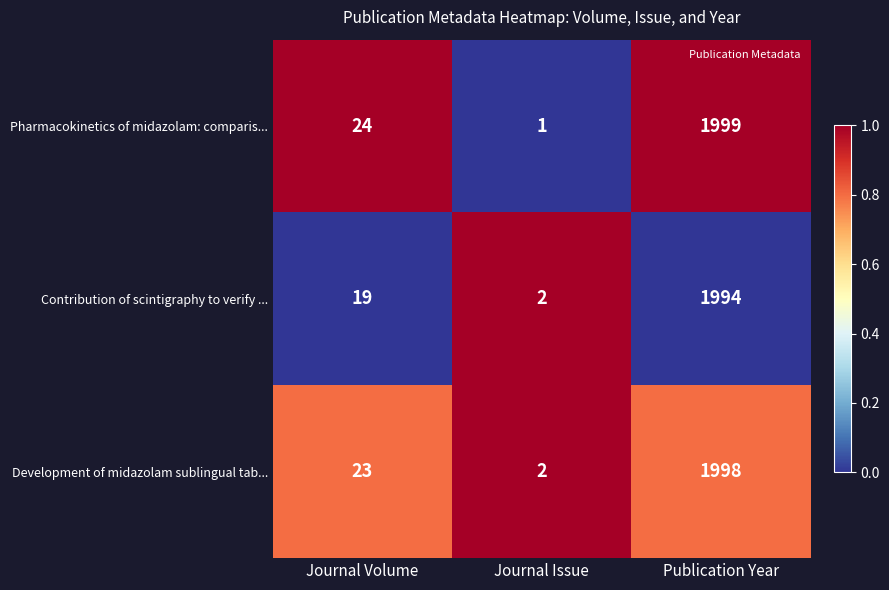

Which series has the widest spread of values?

Pharmacokinetics of midazolam: comparis...